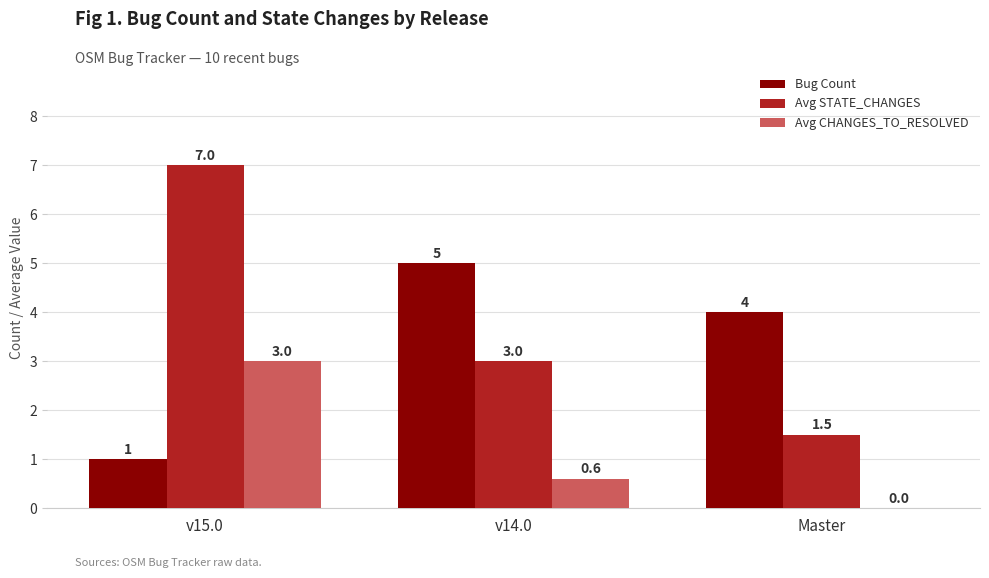

What is the maximum value for Avg CHANGES_TO_RESOLVED?

3.0